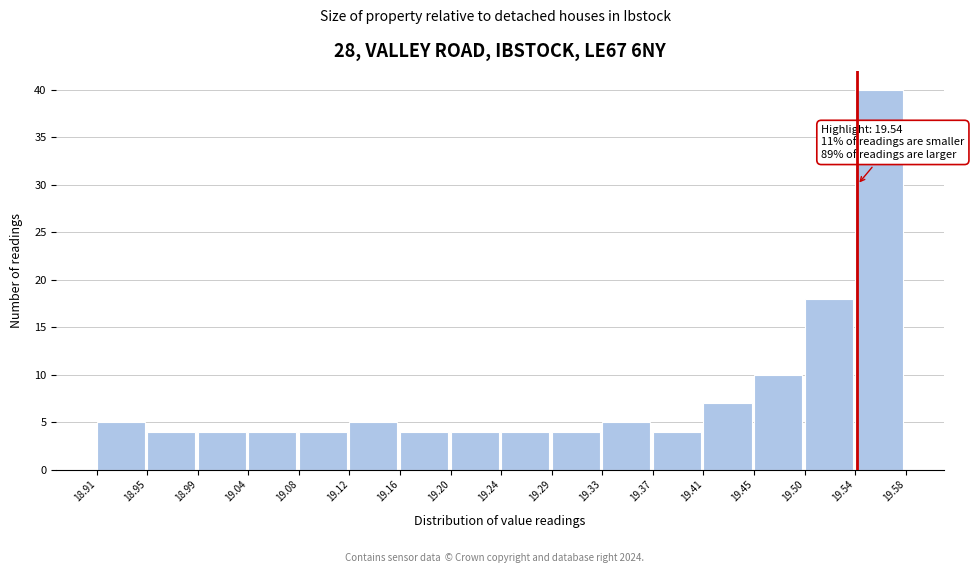

Which range on the x-axis has the tallest bar?

19.54 to 19.58